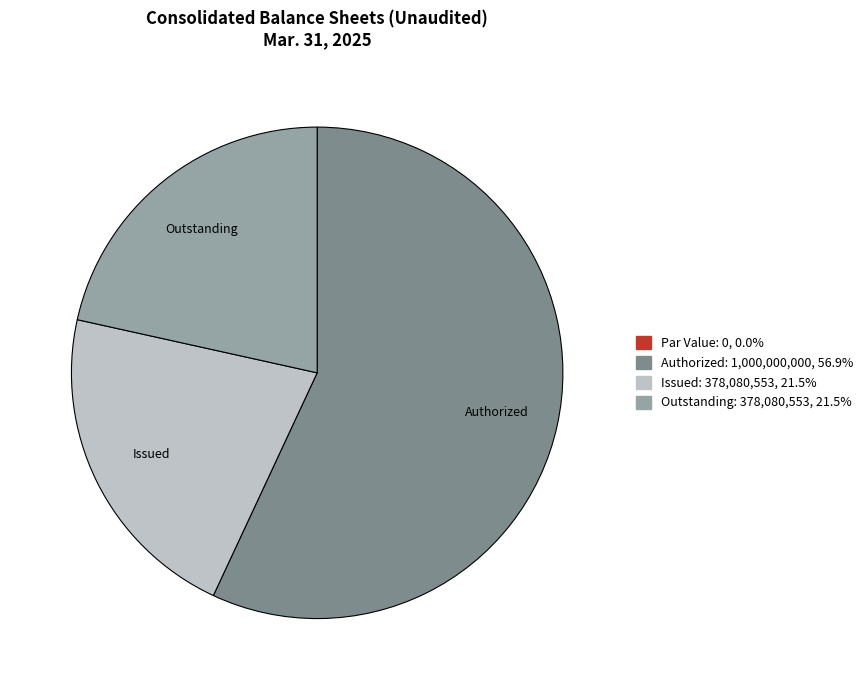

Does any single category account for the majority?

Yes